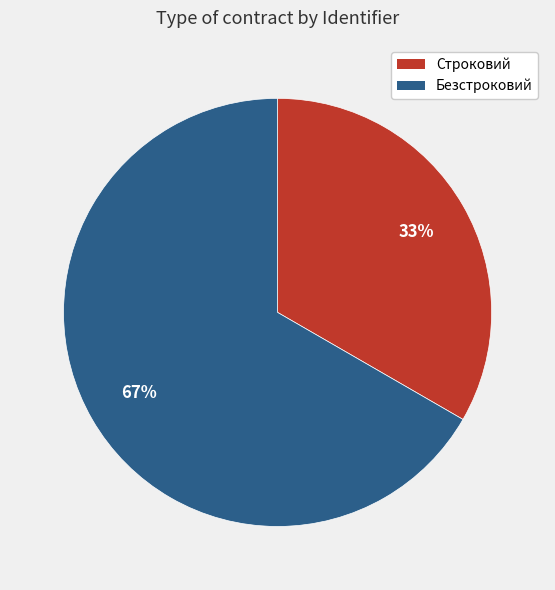

To the nearest percent, what is the combined percentage of Строковий and Безстроковий?

100%